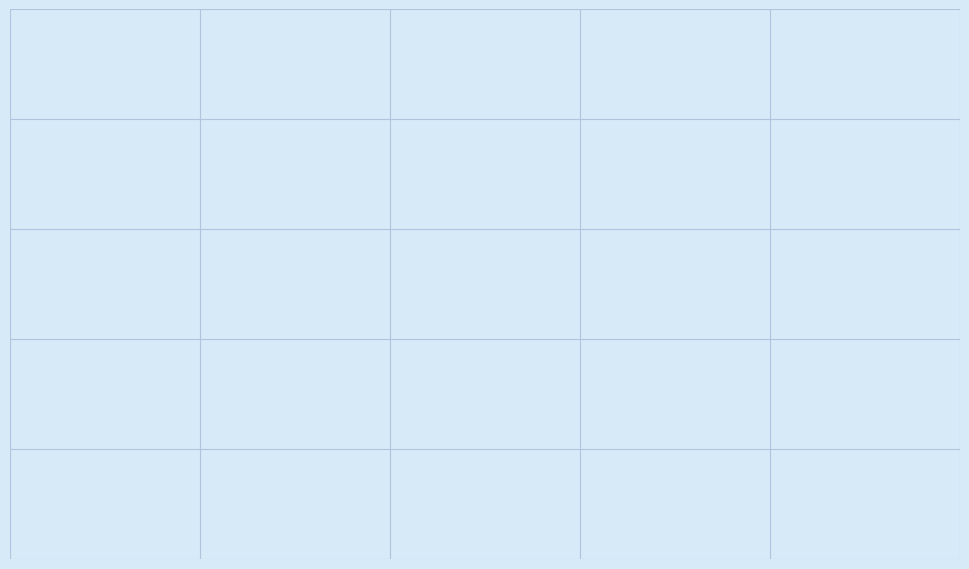

Count the number of slices in the pie.

2